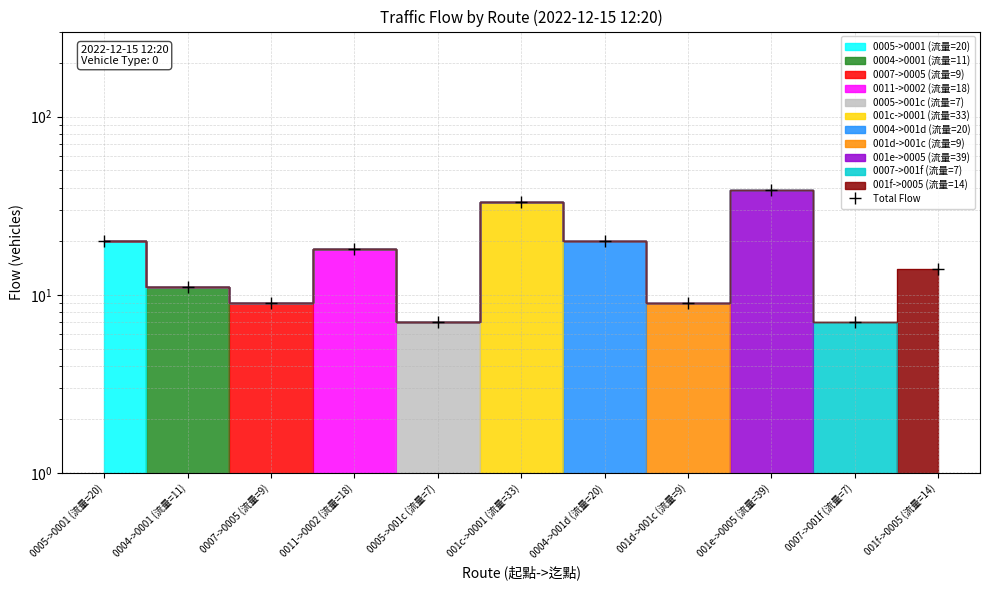

How many values exceed 14?

5